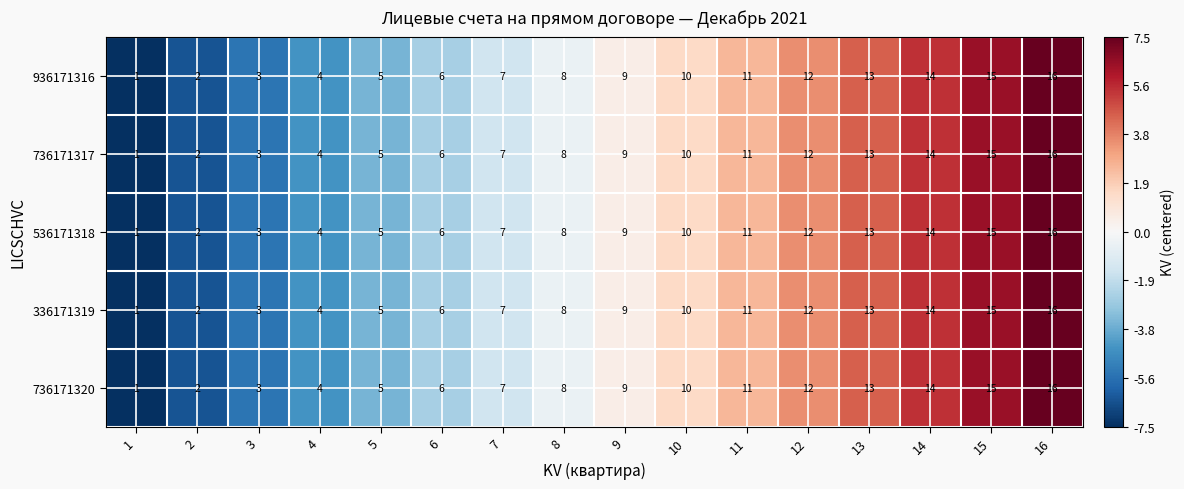

Where is 936171316 nearest to the value 8?

8